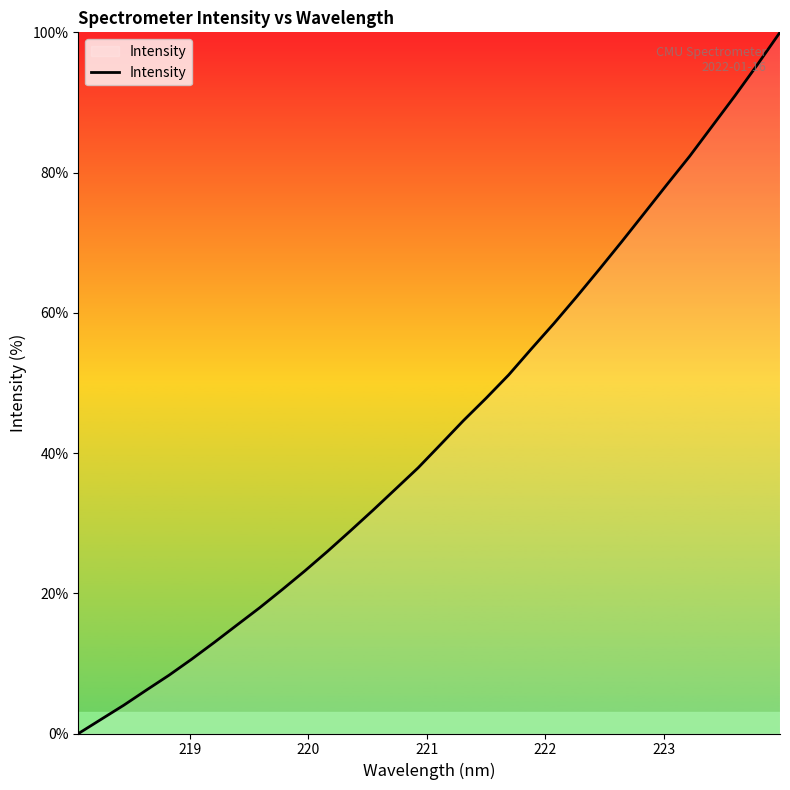

What is the greatest value displayed?

100.0